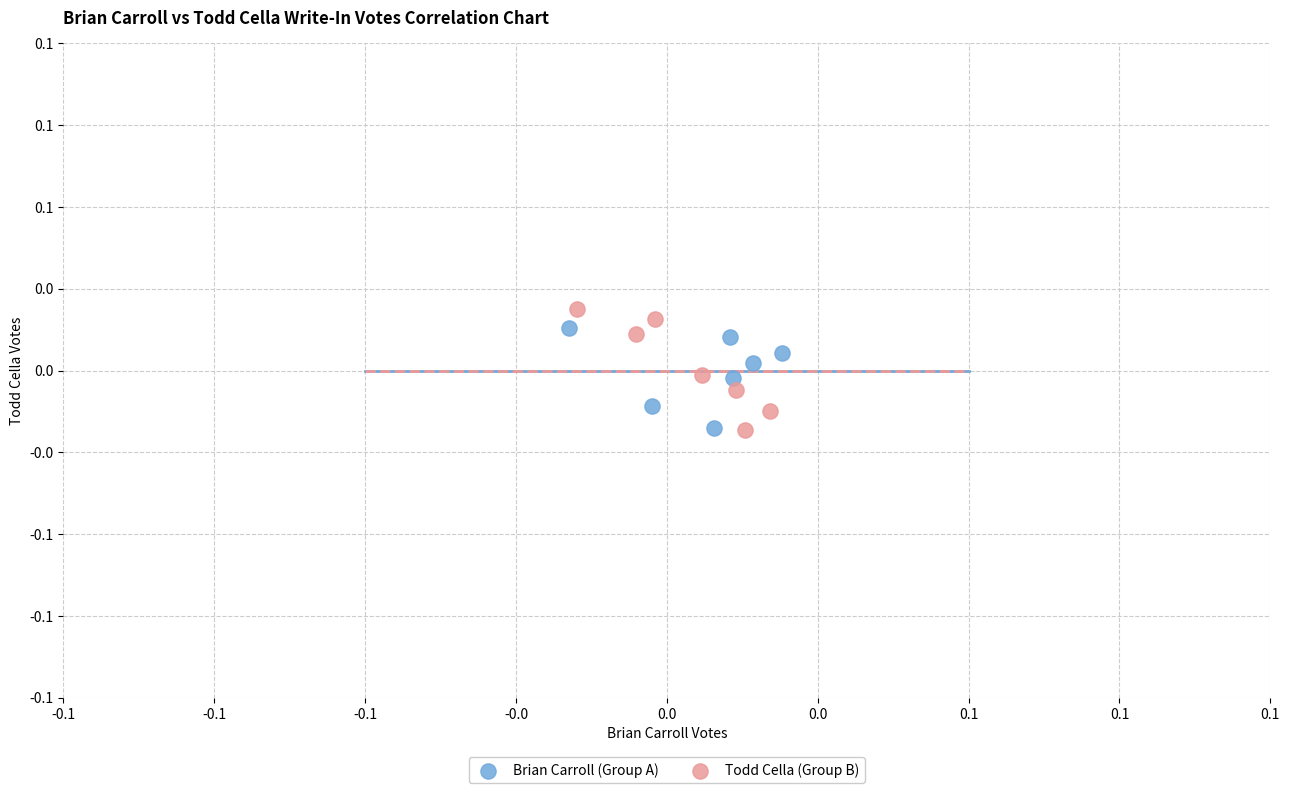

What are all the series names shown in the legend?

Brian Carroll (Group A), Todd Cella (Group B)